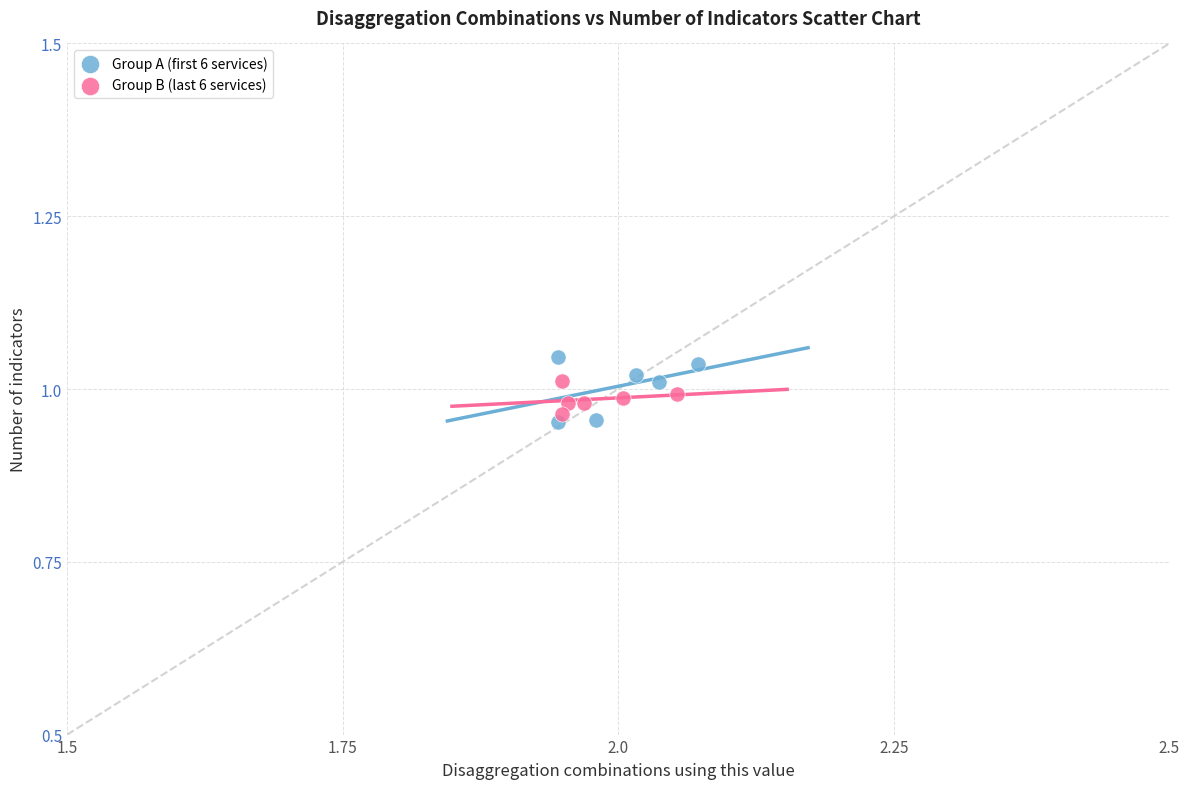

What are all the series names shown in the legend?

Group A (first 6 services), Group B (last 6 services)